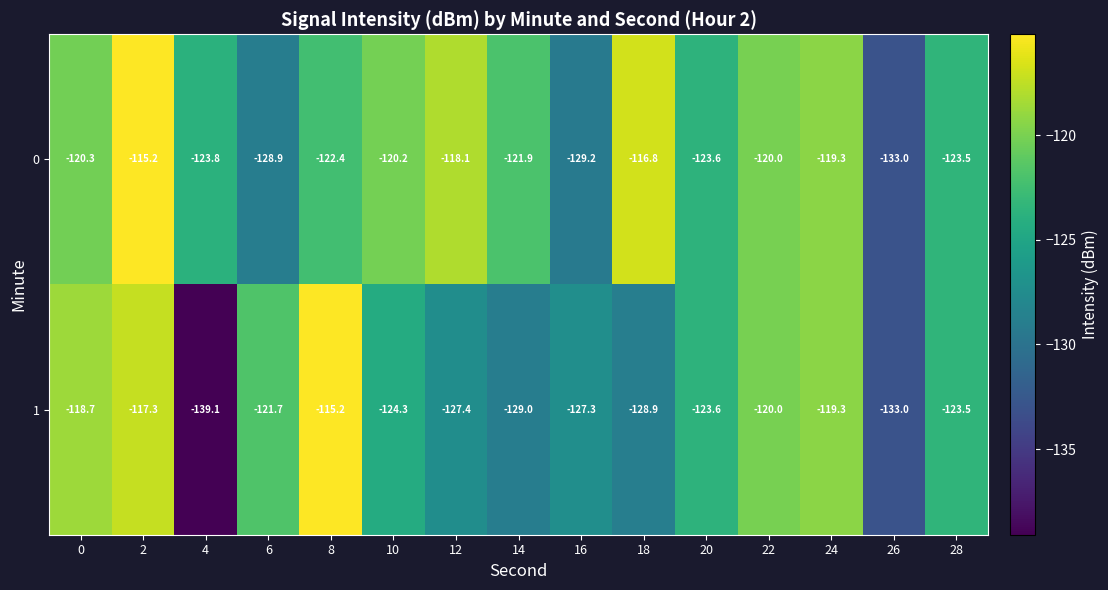

List the series in order of their overall mean, lowest first.

1, 0